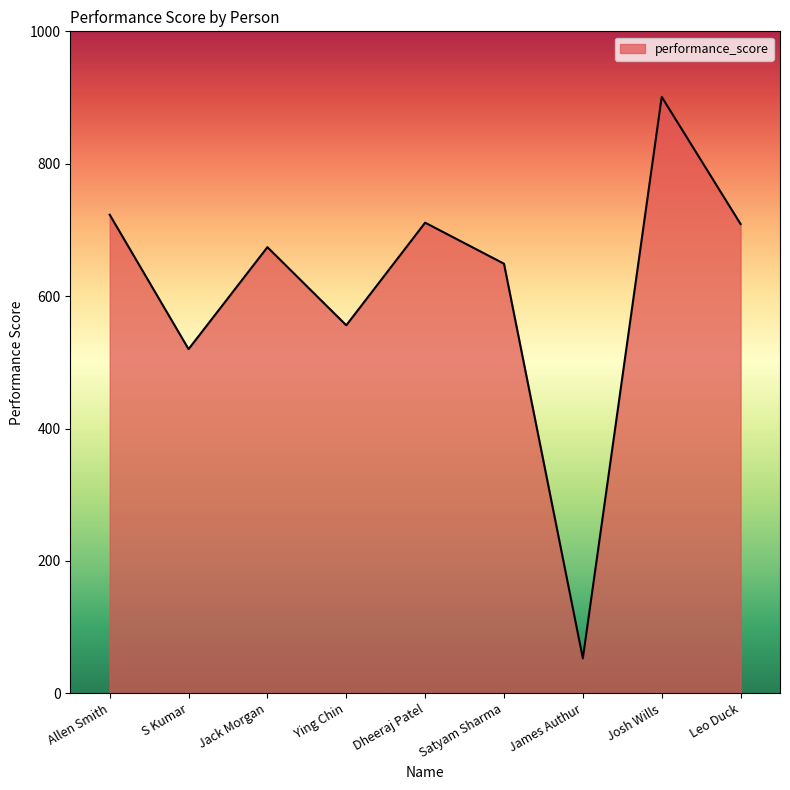

What is the change in value from Ying Chin to Josh Wills?

+345